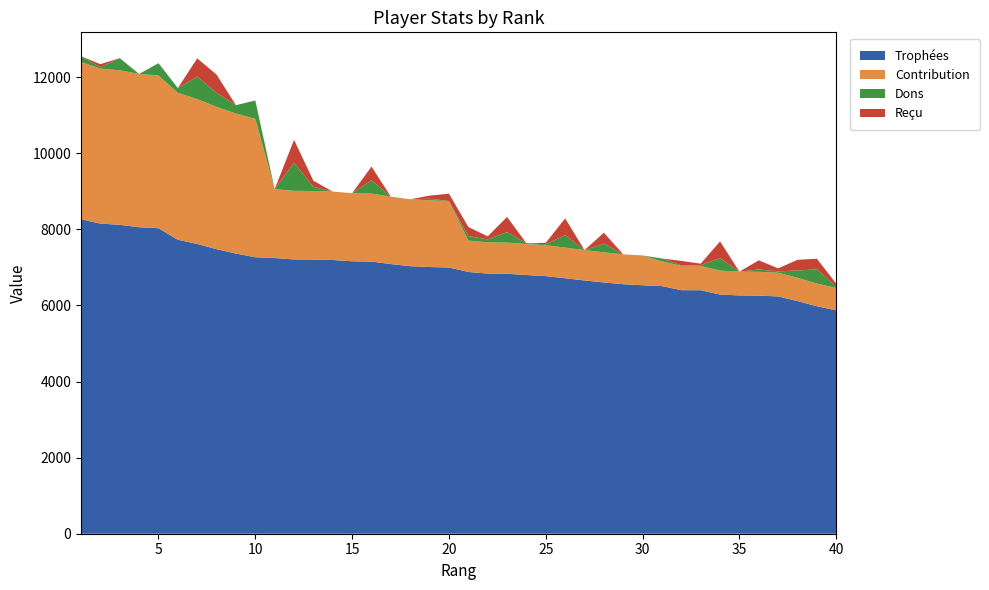

Reading left to right, list all the values displayed in this chart.

Trophées: 1=8265	2=8151	3=8120	4=8056	5=8030	6=7726	7=7616	8=7479	9=7364	10=7268	11=7246	12=7210	13=7207	14=7195	15=7161	16=7152	17=7088	18=7032	19=7010	20=6997	21=6880	22=6838	23=6832	24=6800	25=6771	26=6715	27=6657	28=6604	29=6558	30=6531	31=6508	32=6401	33=6400	34=6287	35=6263	36=6258	37=6237	38=6116	39=5979	40=5872
Contribution: 1=4132	2=4075	3=4060	4=4028	5=4015	6=3863	7=3808	8=3739	9=3682	10=3634	11=1811	12=1802	13=1801	14=1798	15=1790	16=1788	17=1772	18=1758	19=1752	20=1749	21=825	22=820	23=819	24=816	25=812	26=805	27=798	28=792	29=786	30=783	31=650	32=640	33=640	34=628	35=626	36=625	37=623	38=611	39=597	40=587
Dons: 1=154	2=36	3=320	4=0	5=323	6=125	7=591	8=369	9=218	10=487	11=0	12=740	13=110	14=0	15=0	16=350	17=0	18=0	19=44	20=0	21=118	22=78	23=276	24=20	25=24	26=328	27=0	28=228	29=0	30=0	31=76	32=10	33=18	34=329	35=0	36=63	37=36	38=193	39=372	40=34
Reçu: 1=0	2=80	3=0	4=0	5=0	6=0	7=480	8=480	9=0	10=0	11=0	12=600	13=160	14=0	15=0	16=360	17=0	18=0	19=80	20=192	21=240	22=80	23=400	24=0	25=40	26=440	27=0	28=288	29=0	30=0	31=0	32=120	33=40	34=440	35=0	36=240	37=80	38=280	39=280	40=80